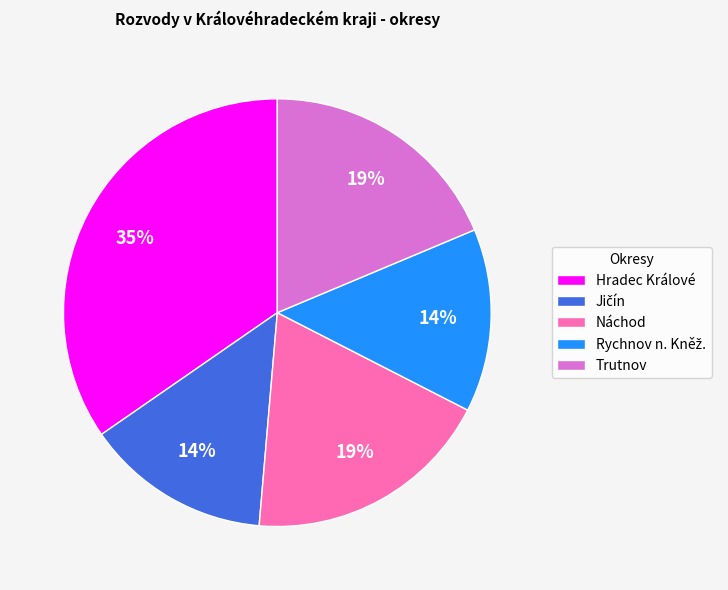

To the nearest percent, what is the average slice percentage?

20%